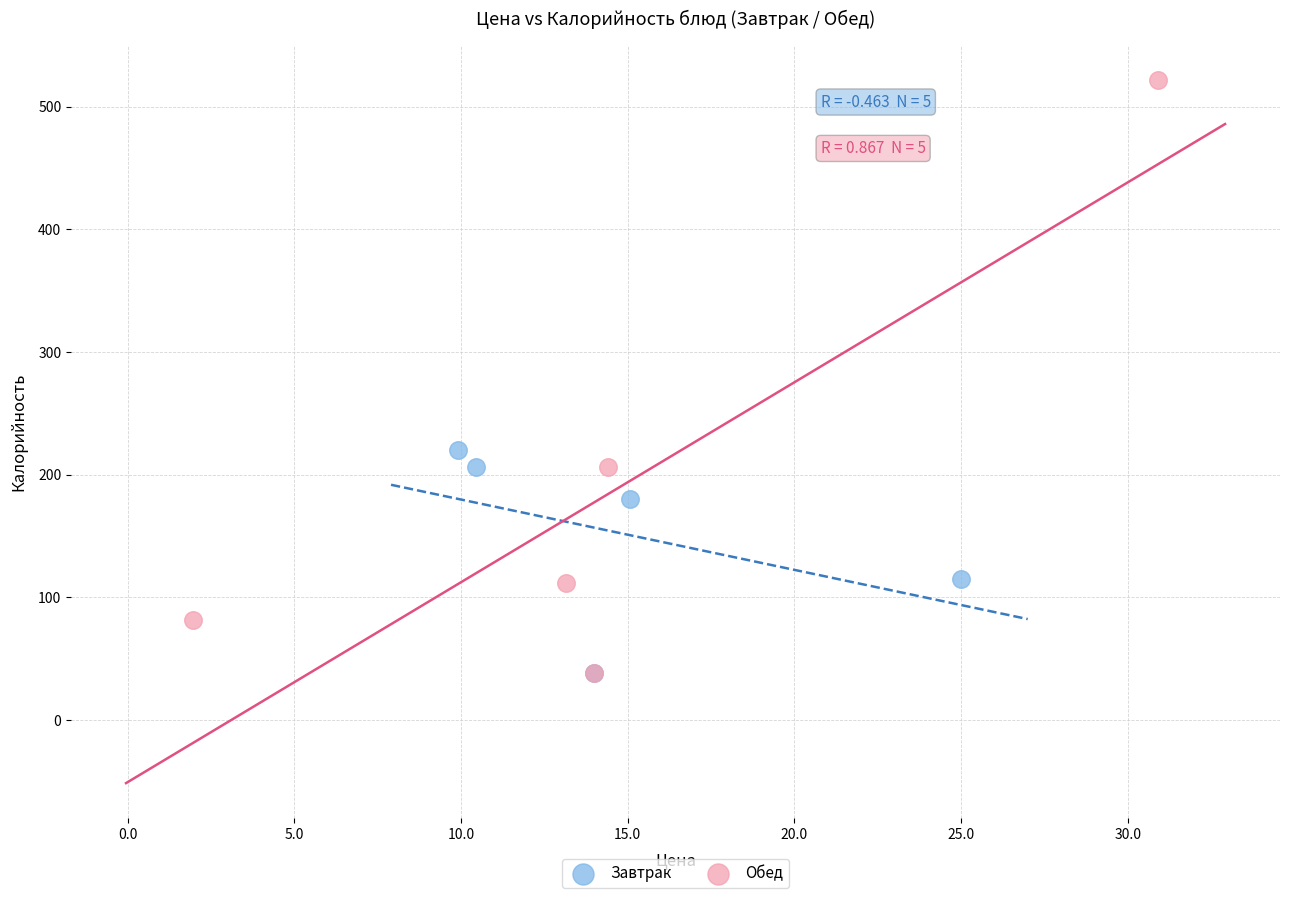

Which series reaches the maximum Y coordinate?

Обед